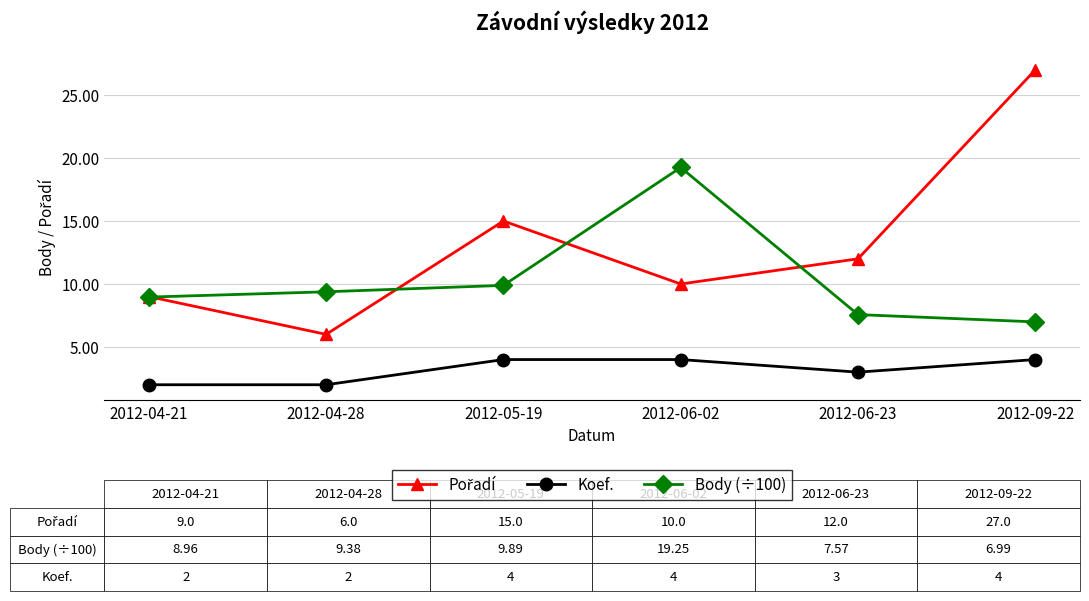

True or false: Body (÷100) and Koef. intersect in this chart.

False